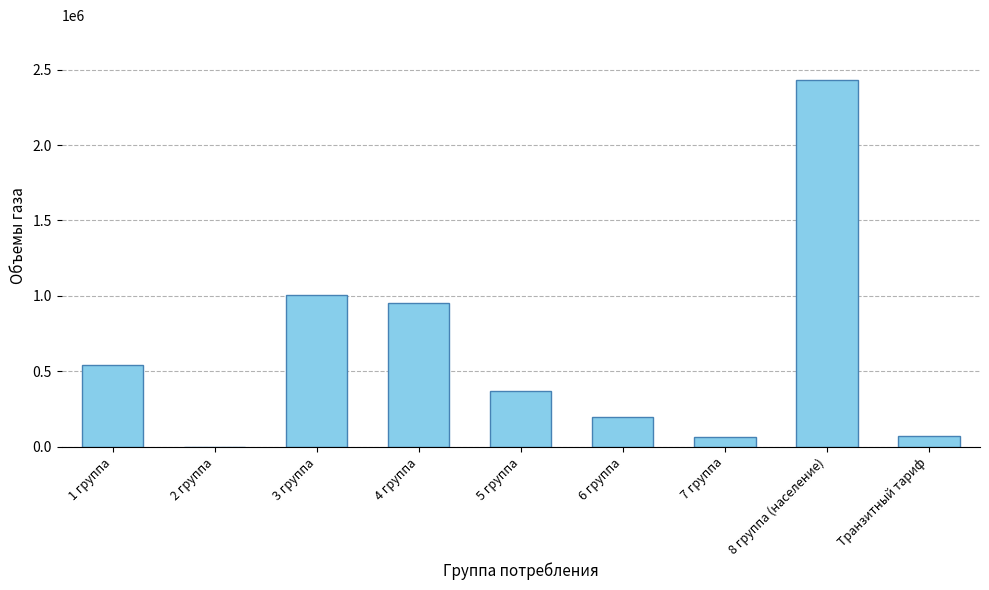

What is the maximum value shown in the chart?

2430652.0